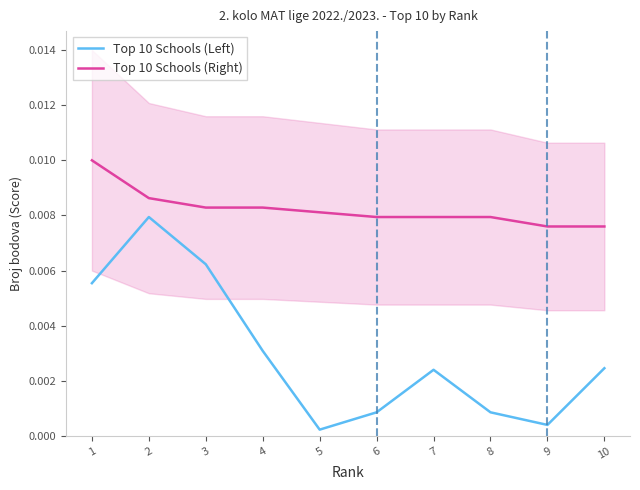

True or false: Top 10 Schools (Right) has a value of 0.0 at 5.

True